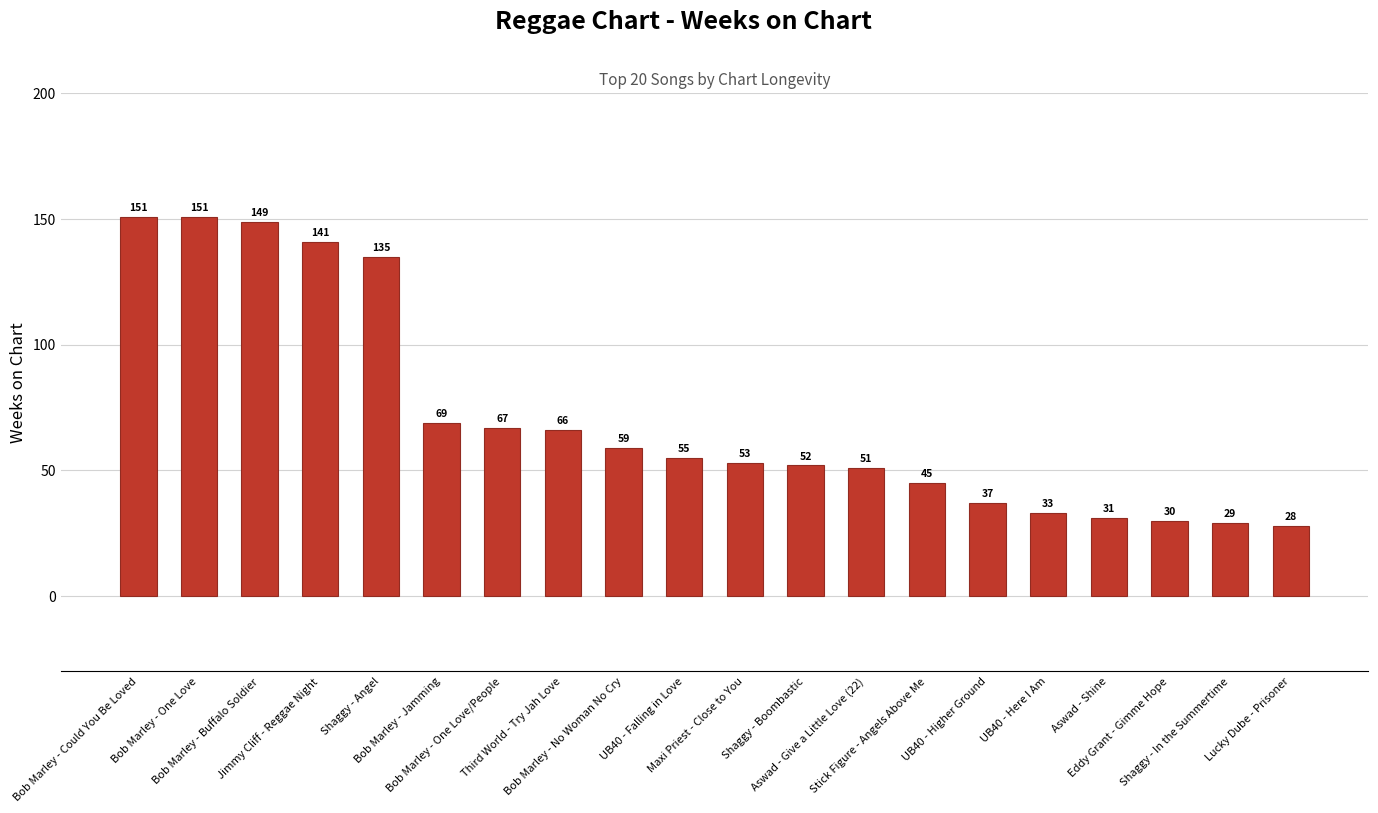

What is the sum of all values?

1432